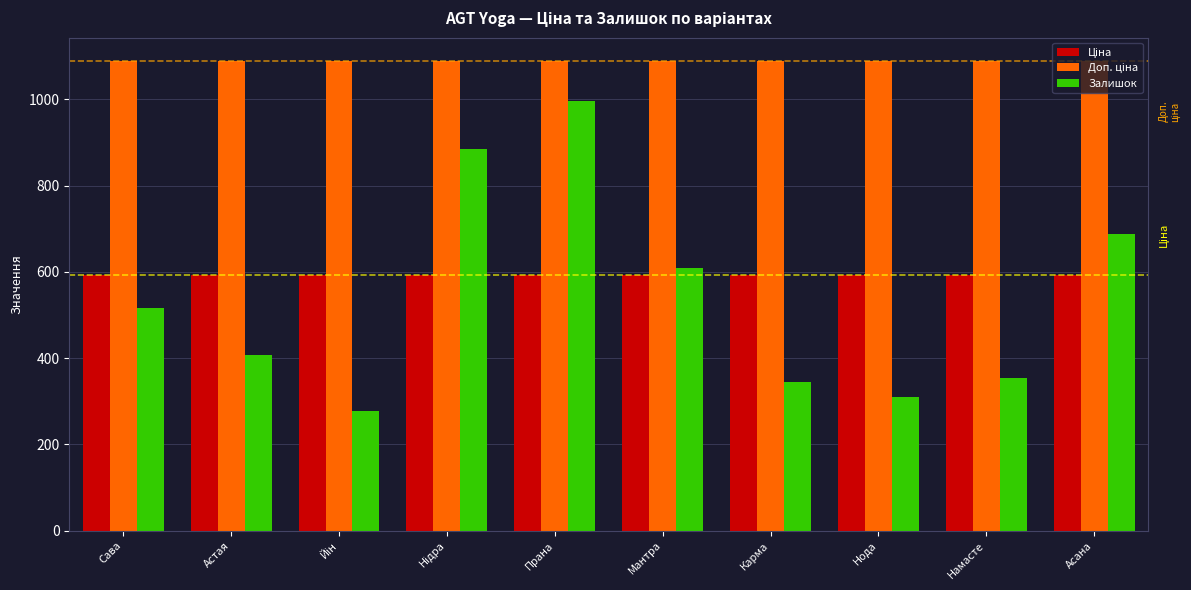

Which series has the largest range (max minus min)?

Залишок